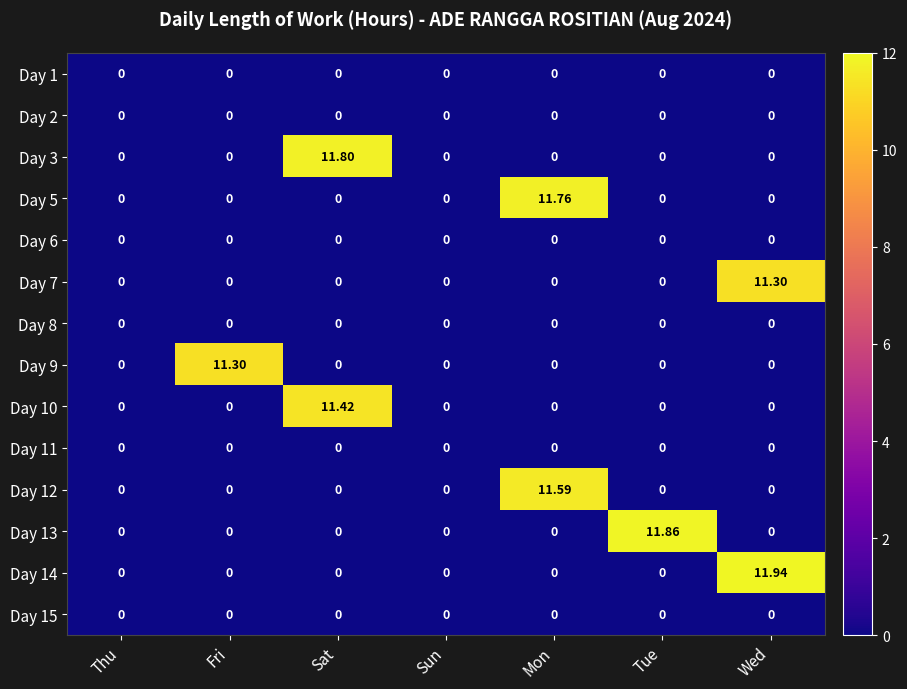

At which category is the sum across all series the highest?

Mon